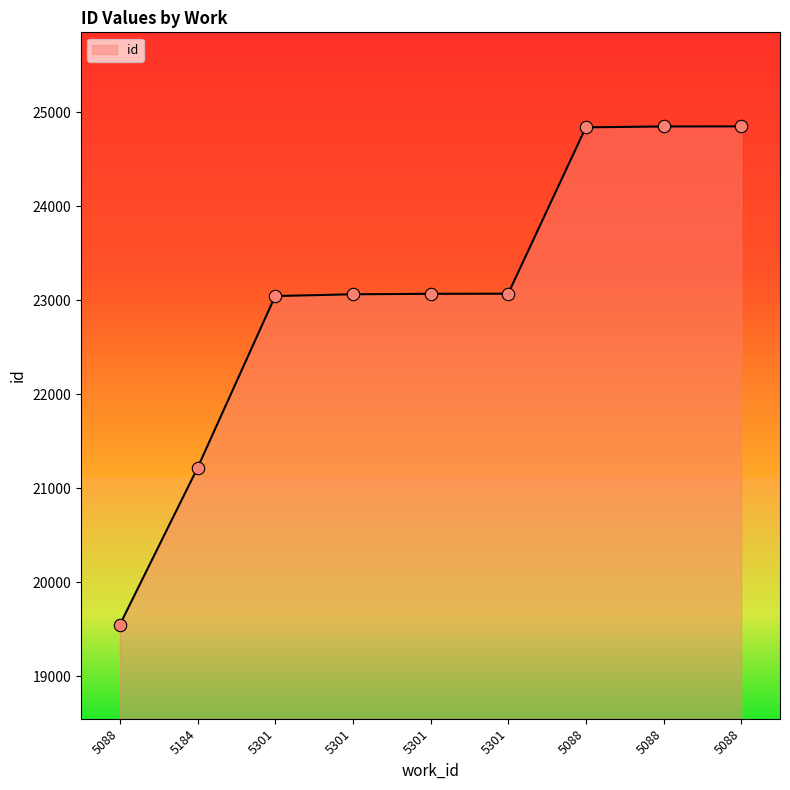

Between 5088 and 5301, which is larger?

5301